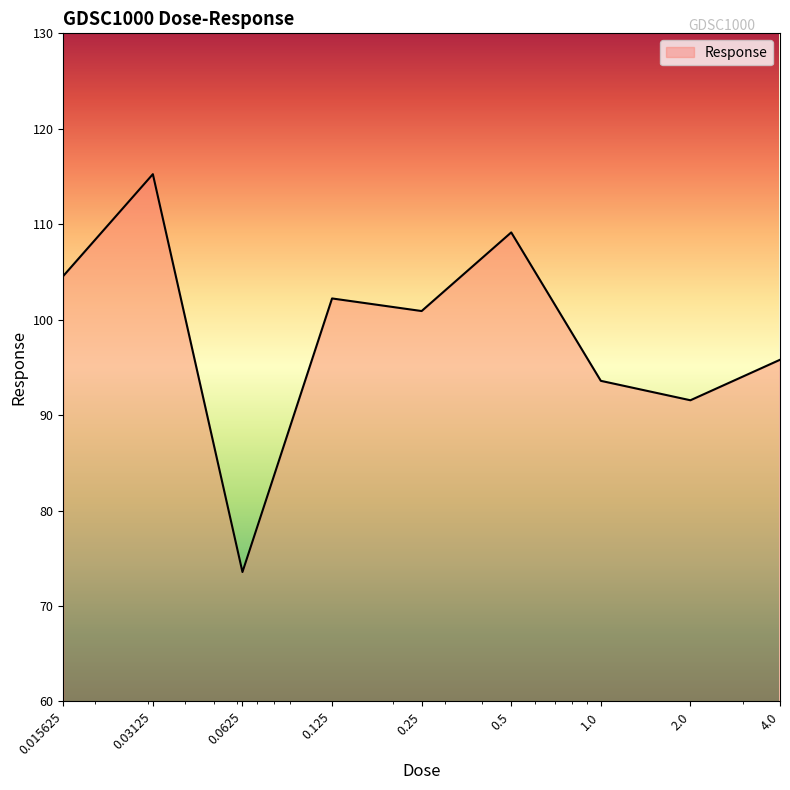

What is the difference between the maximum and minimum values?

41.7